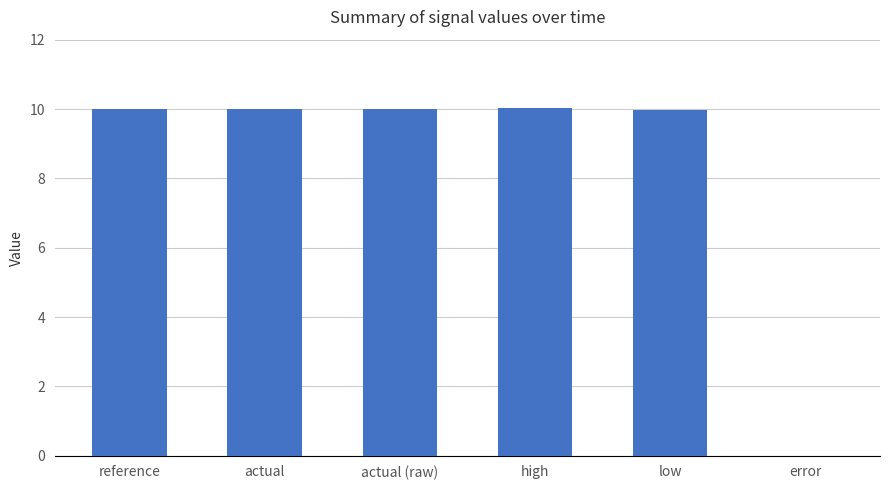

What is the greatest value displayed?

10.0